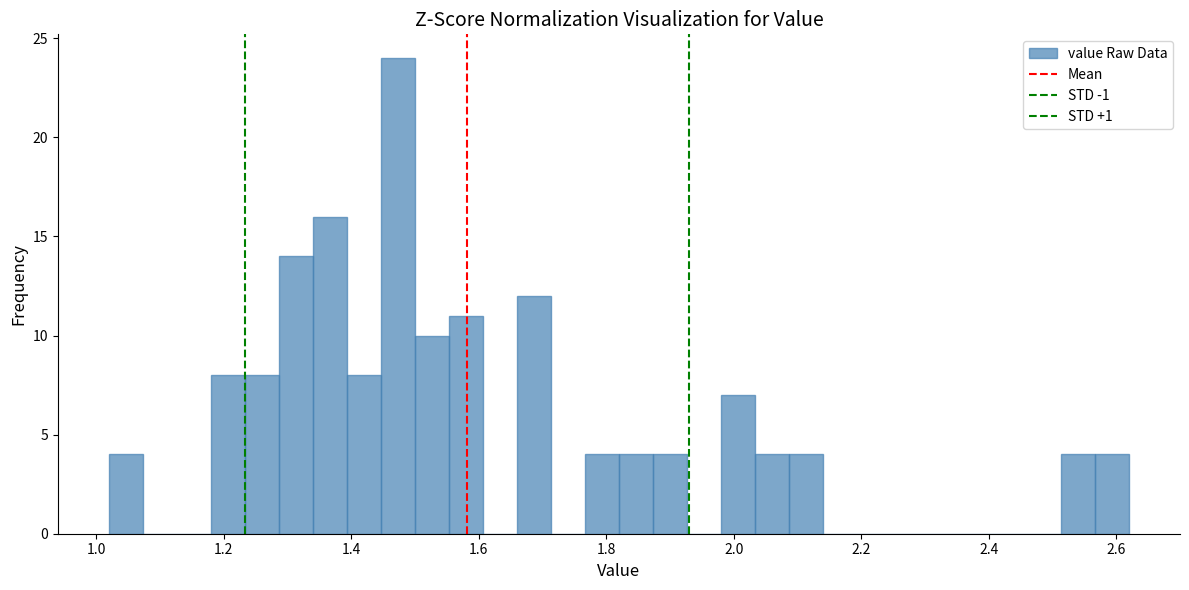

Around what value on the x-axis is the tallest bar? Give the approximate position of its centre, as read against the axis.

1.48